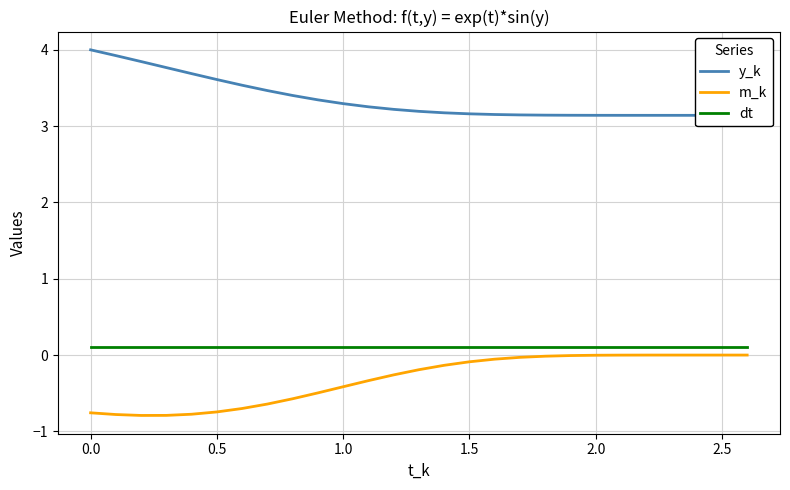

What is the value of the m_k point at the 2nd from the left?

-0.8